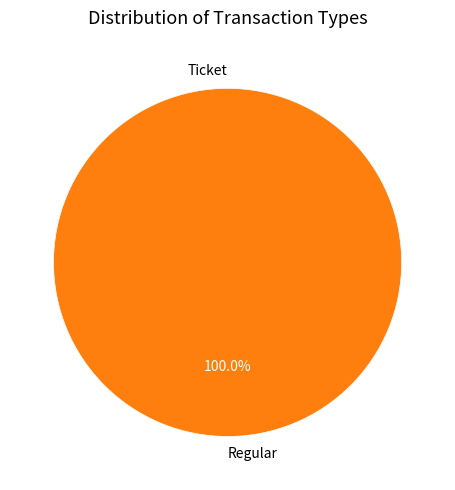

What is the majority slice?

Regular